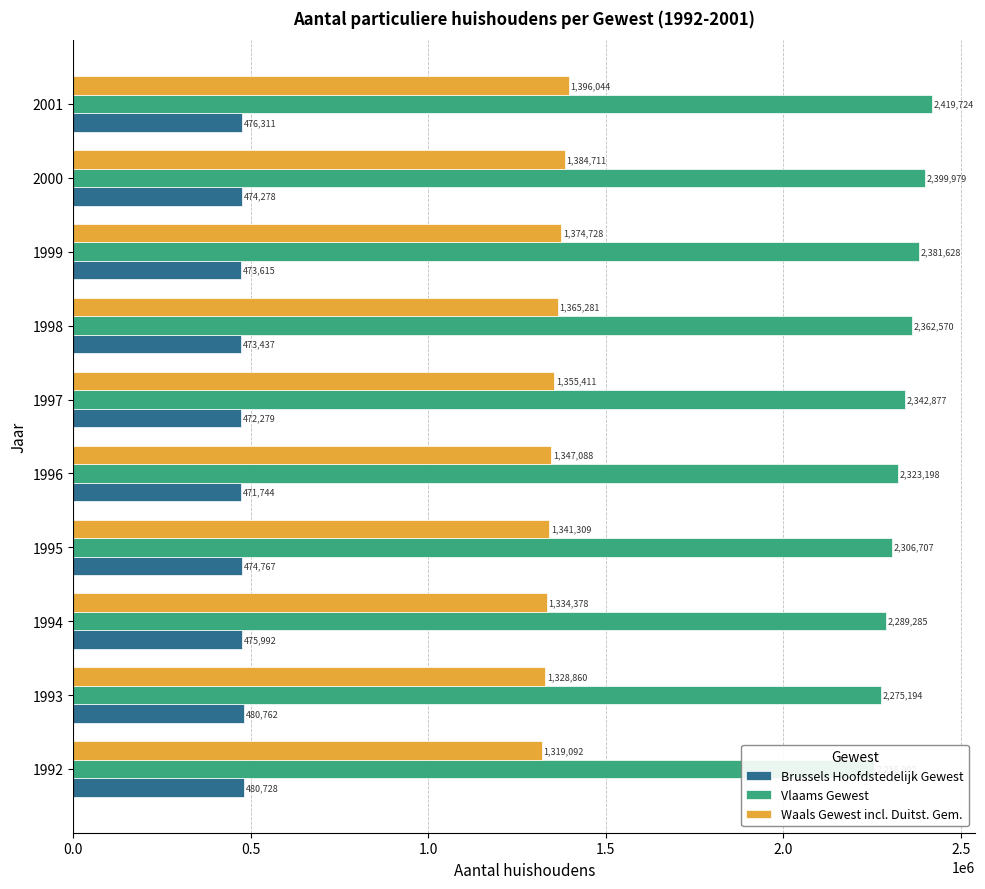

How many values in the Waals Gewest incl. Duitst. Gem. series are below 1355411?

5